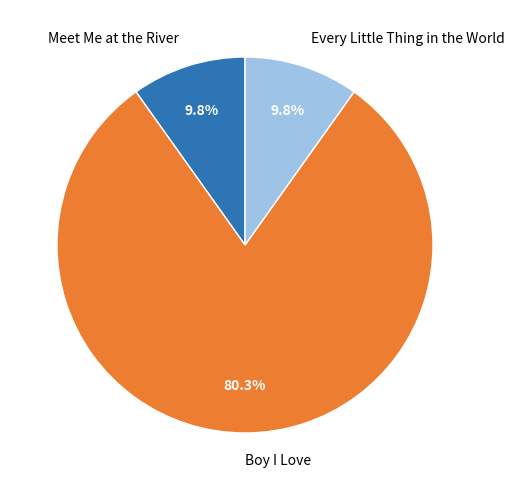

Does Meet Me at the River account for over 50% of the chart?

No